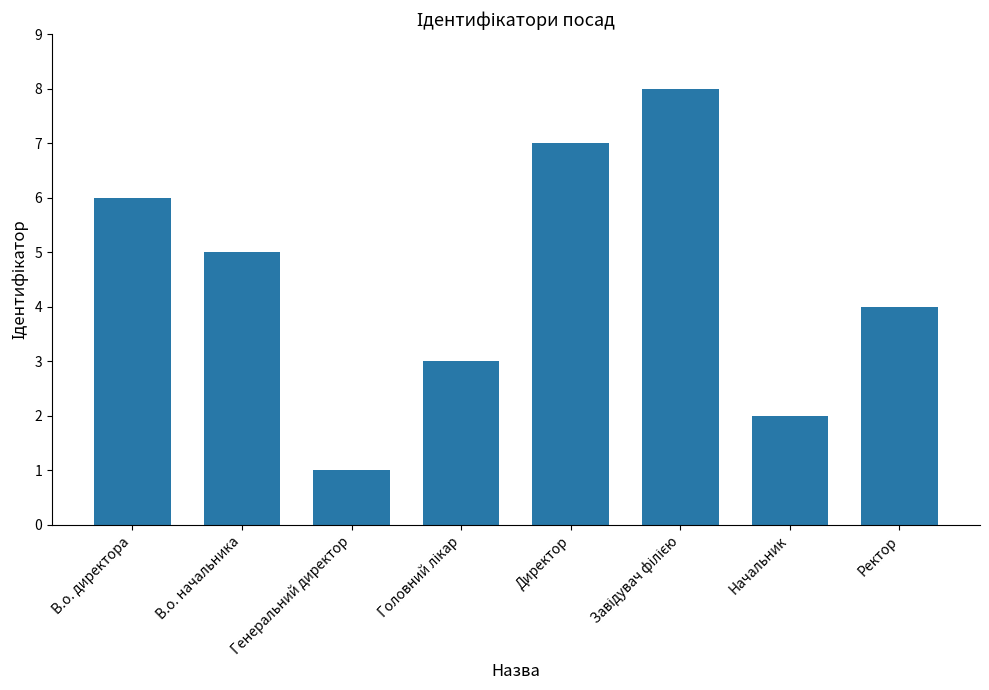

The value at Ректор is 2. True or false?

False